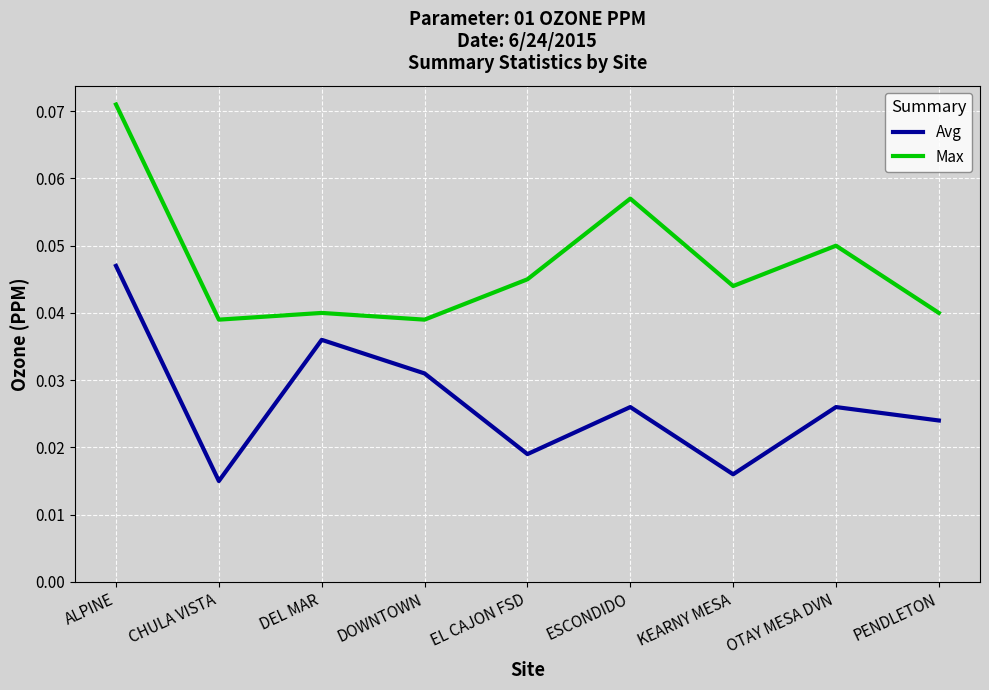

At which category does the chart reach its peak across all series?

ALPINE